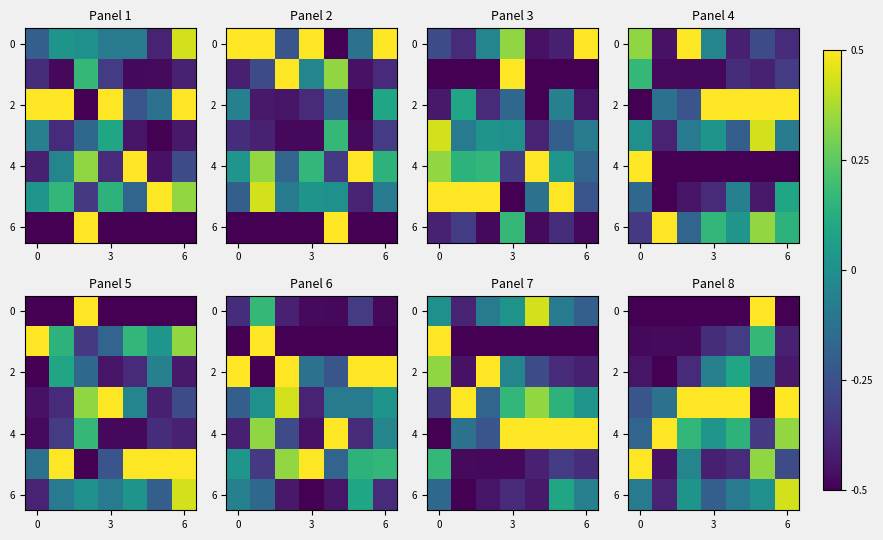

Which label corresponds to the largest value in the chart?

5